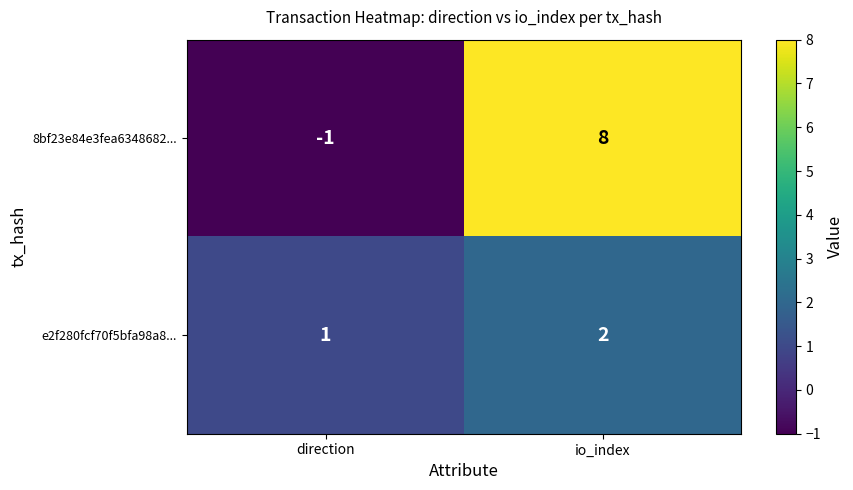

How many data points does each series have?

2